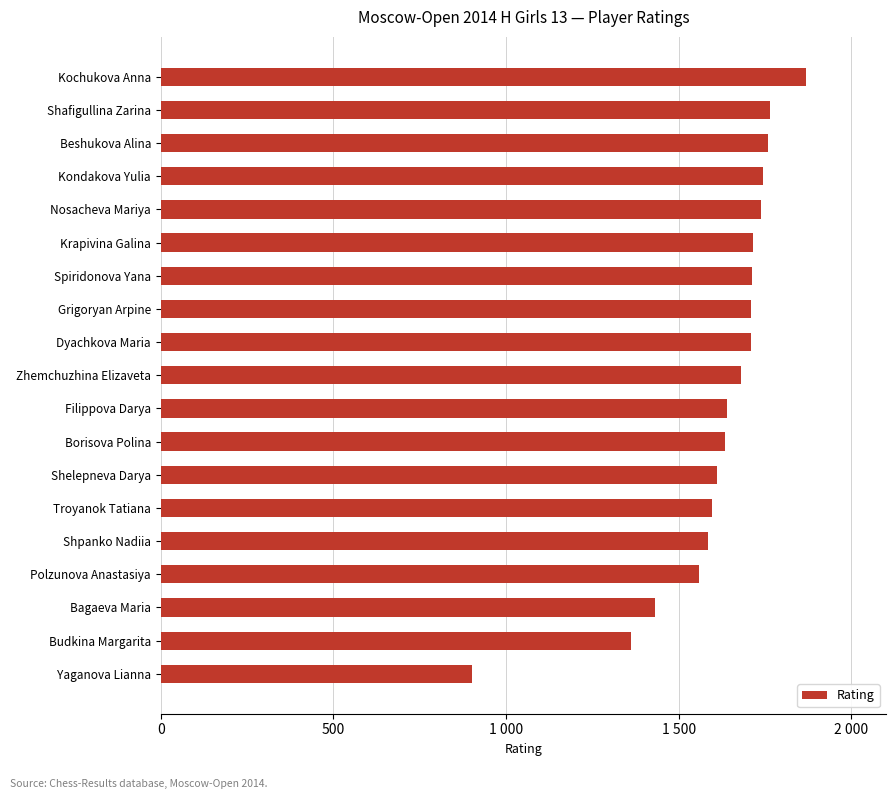

Which category has the highest value across all series?

Kochukova Anna